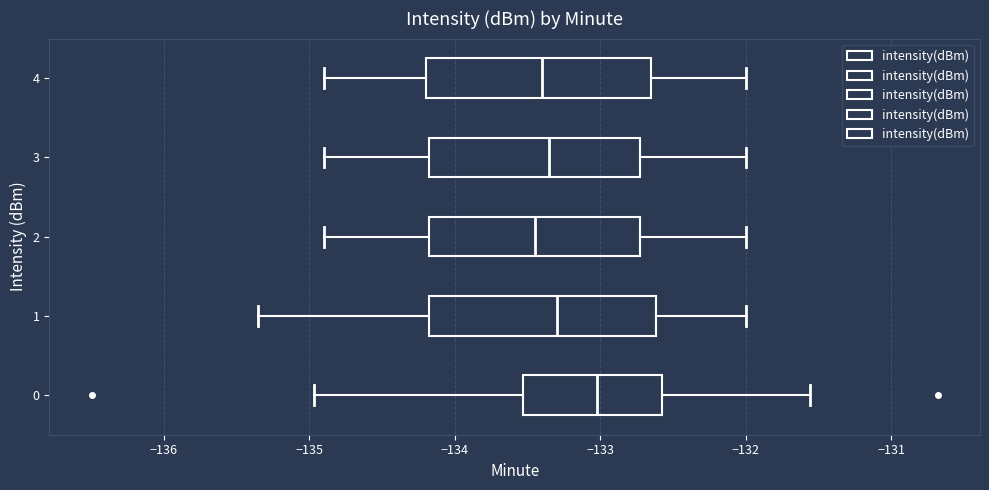

Where is the left edge of the box at y = 4 on the x-axis? The values are not printed on the chart, so give them approximately, as read against the axis.

-134.2